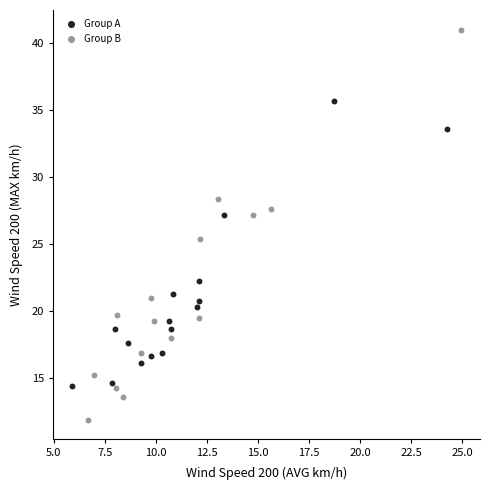

Which series reaches the minimum Y coordinate?

Group B